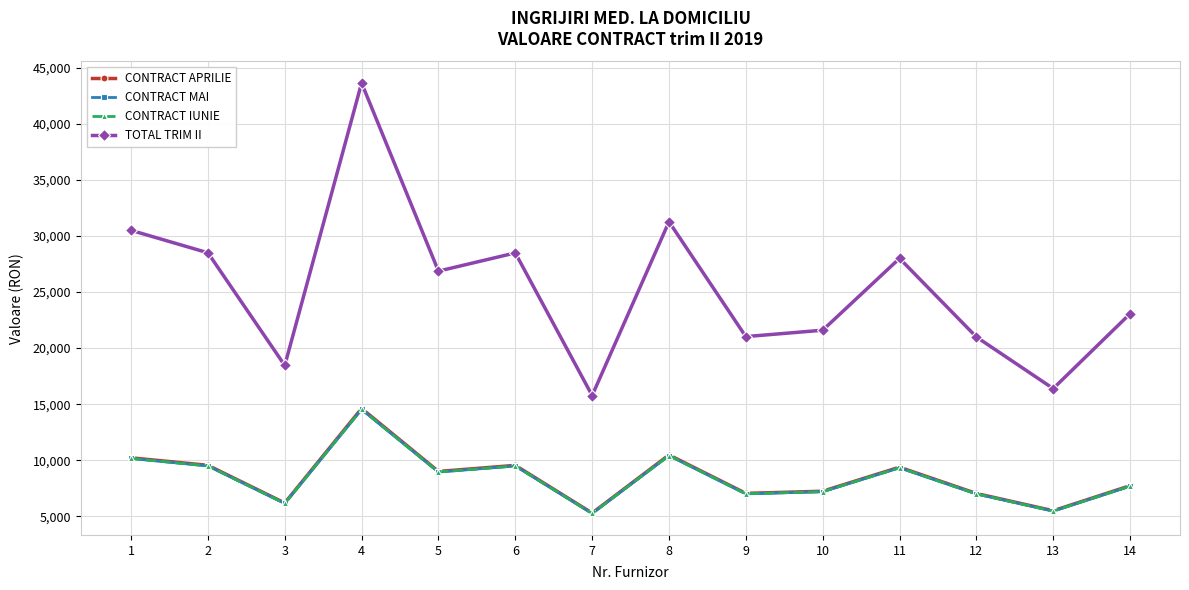

Is it true that CONTRACT APRILIE equals 3288.3 at 10?

False